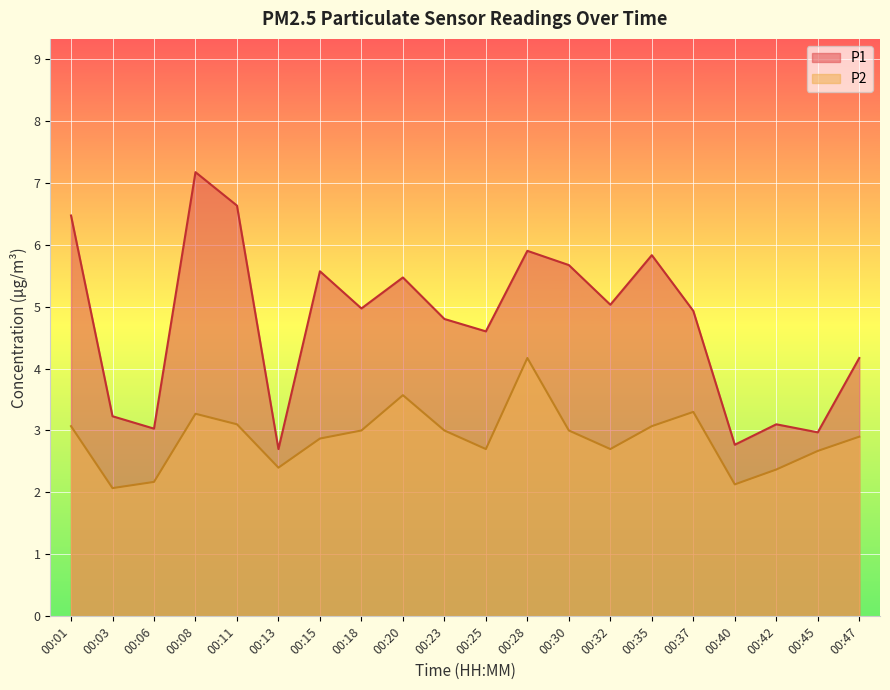

What are all the series names shown in the legend?

P1, P2